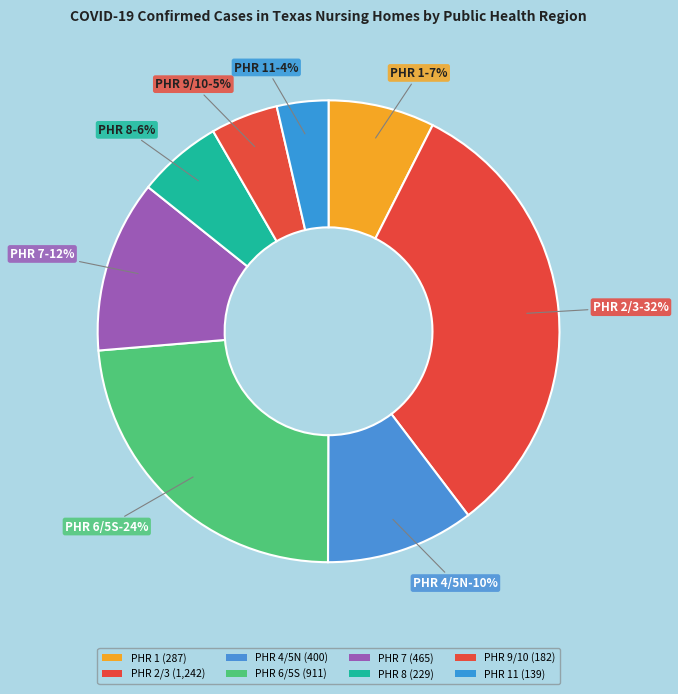

To the nearest percent, what is the combined percentage of 6/5S and 1?

31%